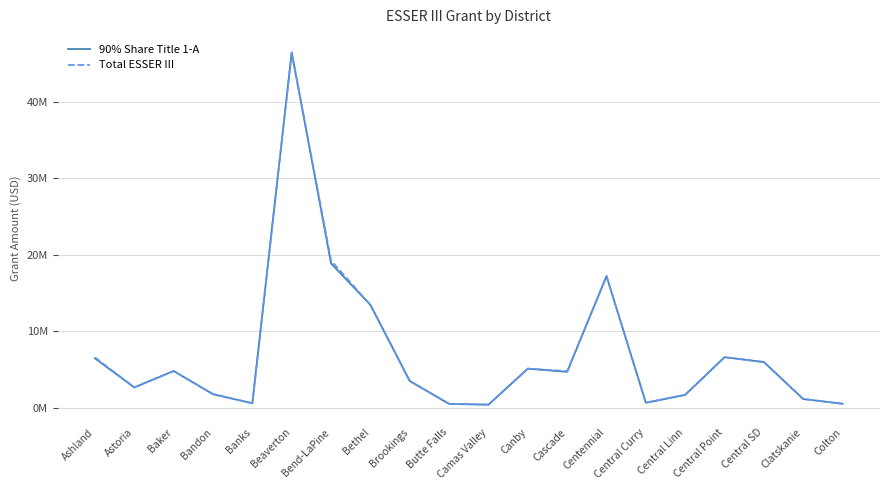

What are all the series names shown in the legend?

90% Share Title 1-A, Total ESSER III